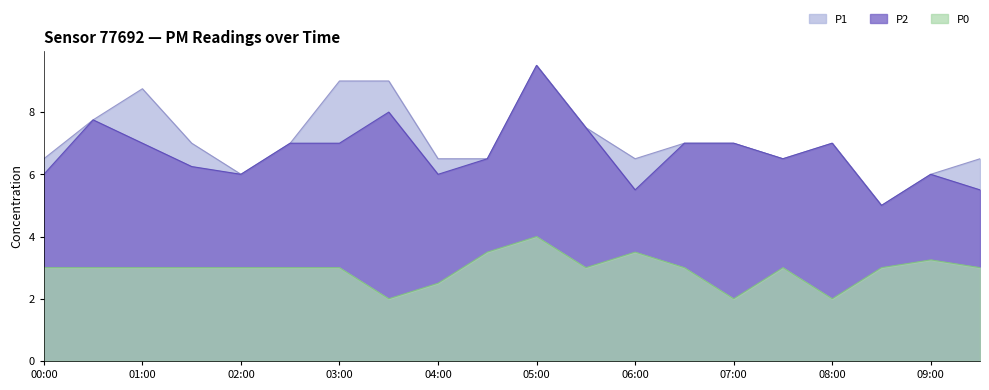

True or false: P2 has more than 2 points higher than both neighbors.

True